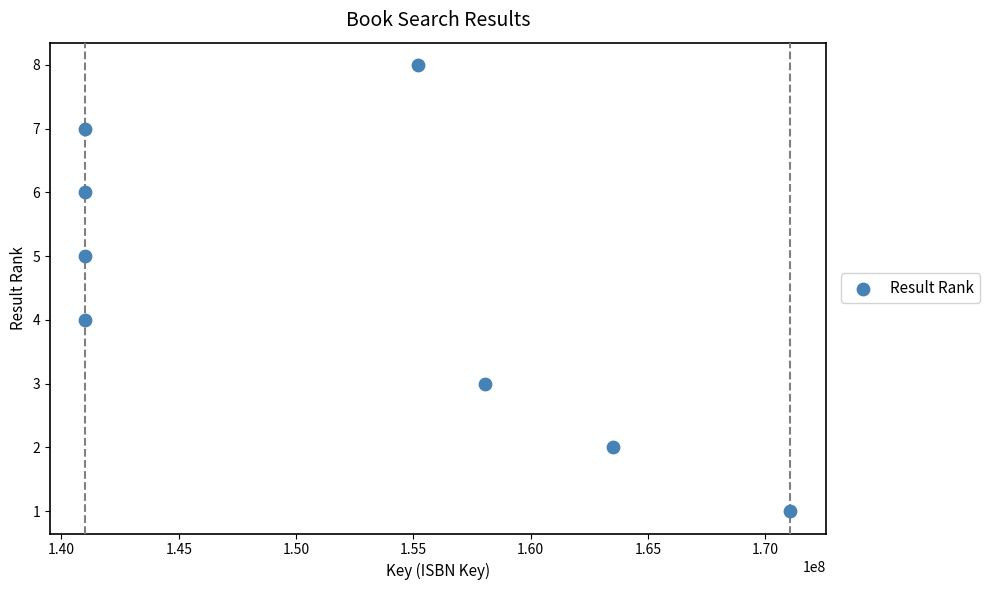

What is the range of Y values (max minus min)?

7